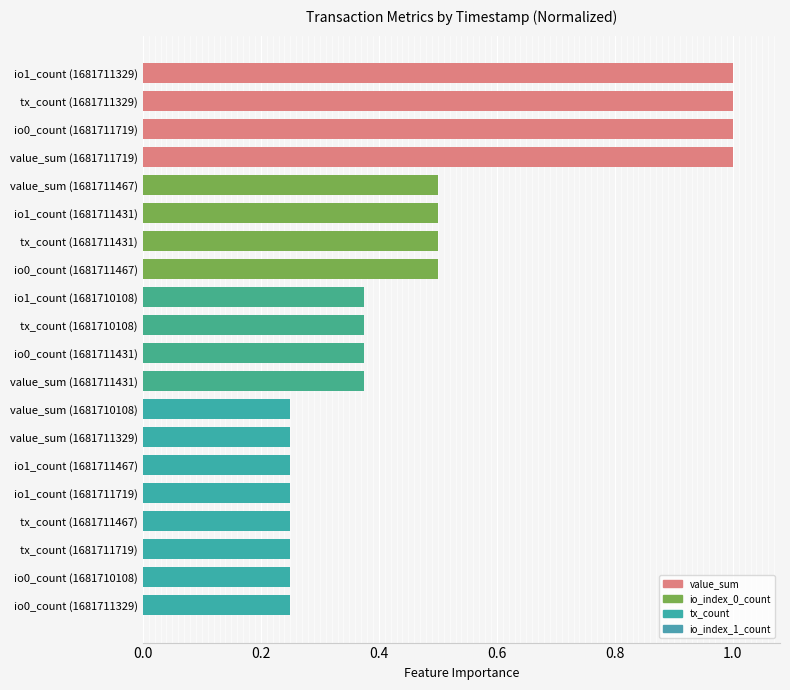

What is the greatest value displayed?

1.0